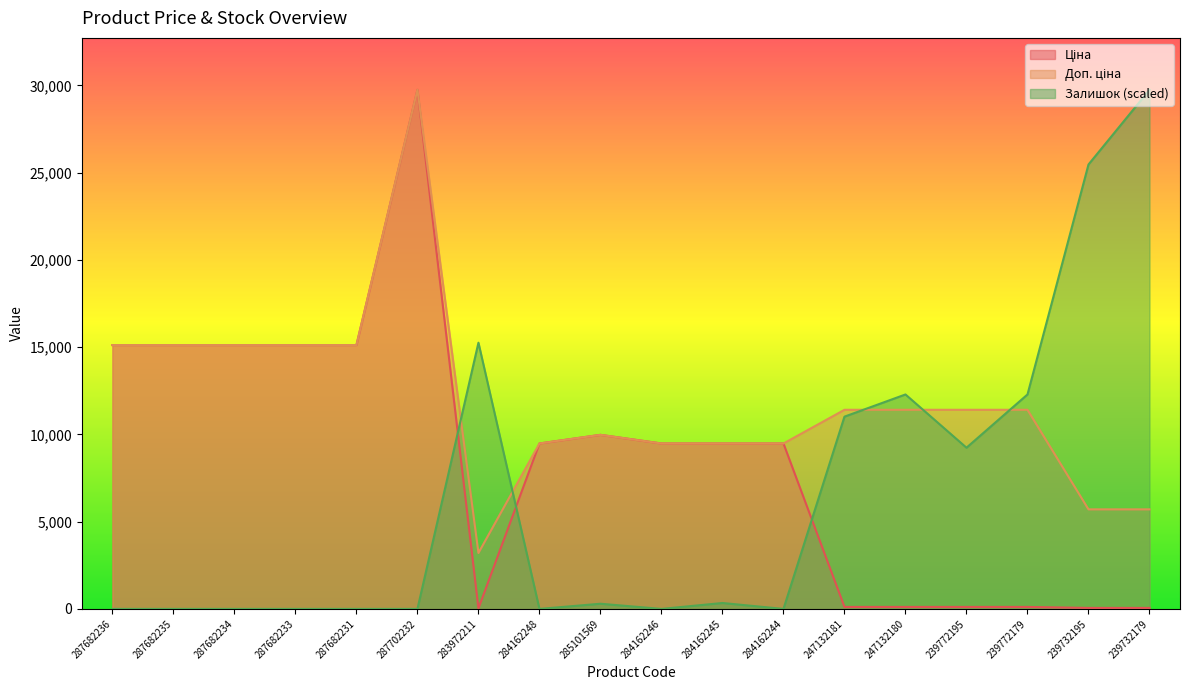

Reading left to right, what are all the values shown in this chart?

Ціна: 287682236=15120.0	287682235=15120.0	287682234=15120.0	287682233=15120.0	287682231=15120.0	287702232=29747.2	283972211=32.0	284162248=9480.1	285101569=9975.0	284162246=9480.1	284162245=9480.1	284162244=9480.1	247132181=114.1	247132180=114.1	239772195=114.1	239772179=114.1	239732195=57.0	239732179=57.0
Доп. ціна: 287682236=15120.0	287682235=15120.0	287682234=15120.0	287682233=15120.0	287682231=15120.0	287702232=29747.2	283972211=3205.0	284162248=9480.1	285101569=9975.0	284162246=9480.1	284162245=9480.1	284162244=9480.1	247132181=11410.0	247132180=11410.0	239772195=11410.0	239772179=11410.0	239732195=5705.0	239732179=5705.0
Залишок: 287682236=0.0	287682235=0.0	287682234=0.0	287682233=0.0	287682231=0.0	287702232=0.0	283972211=15255.0	284162248=0.0	285101569=296.6	284162246=0.0	284162245=339.0	284162244=0.0	247132181=11017.5	247132180=12288.8	239772195=9237.8	239772179=12288.8	239732195=25467.4	239732179=29747.2